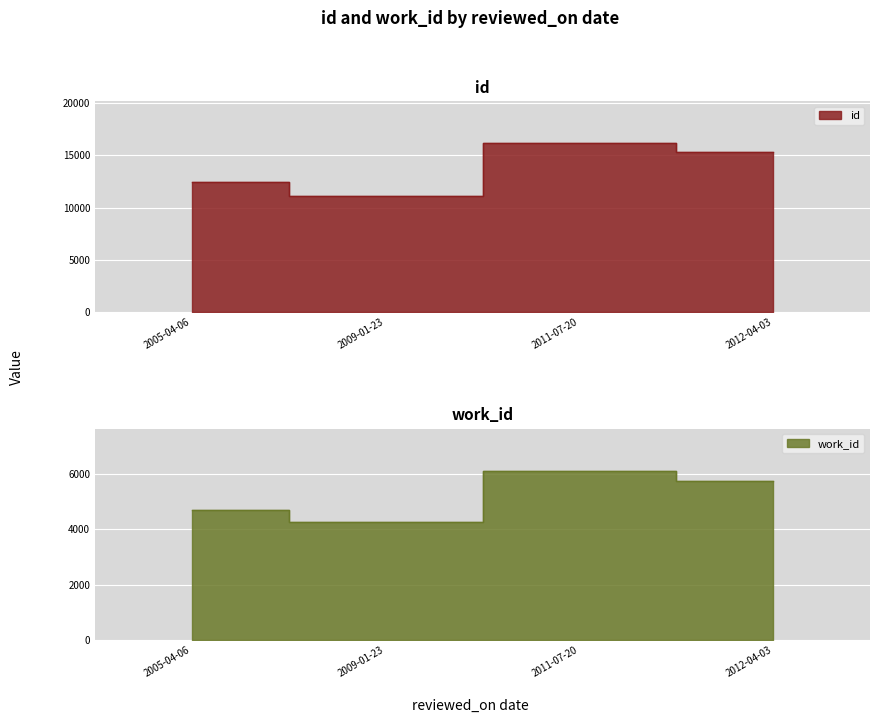

Reading left to right, extract all data points from this chart.

id: 2005-04-06=12398	2009-01-23=11069	2011-07-20=16134	2012-04-03=15281
work_id: 2005-04-06=4700	2009-01-23=4253	2011-07-20=6103	2012-04-03=5732